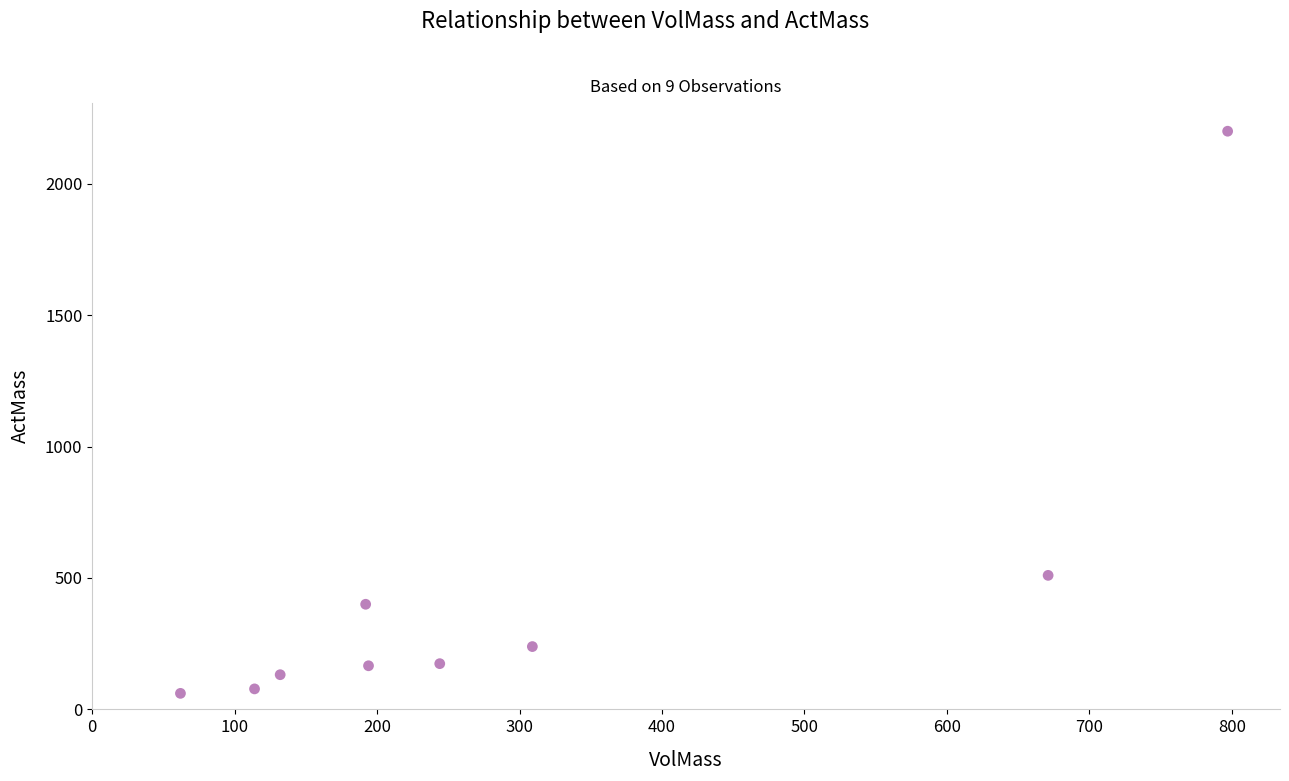

What Y value in the scatter plot is closest to 1130?

510